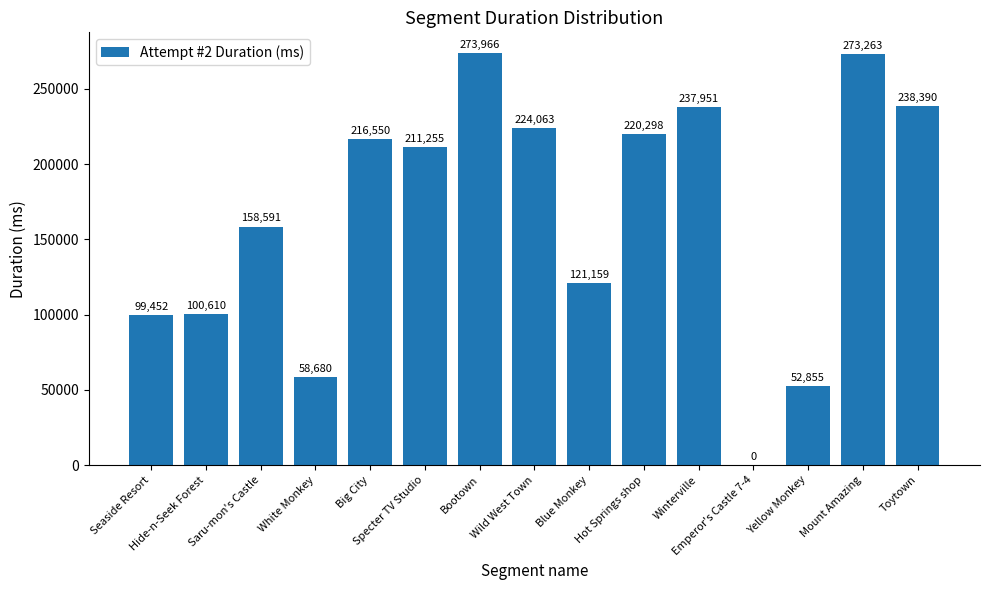

What is the change in value from Wild West Town to Emperor's Castle 7-4?

-224063